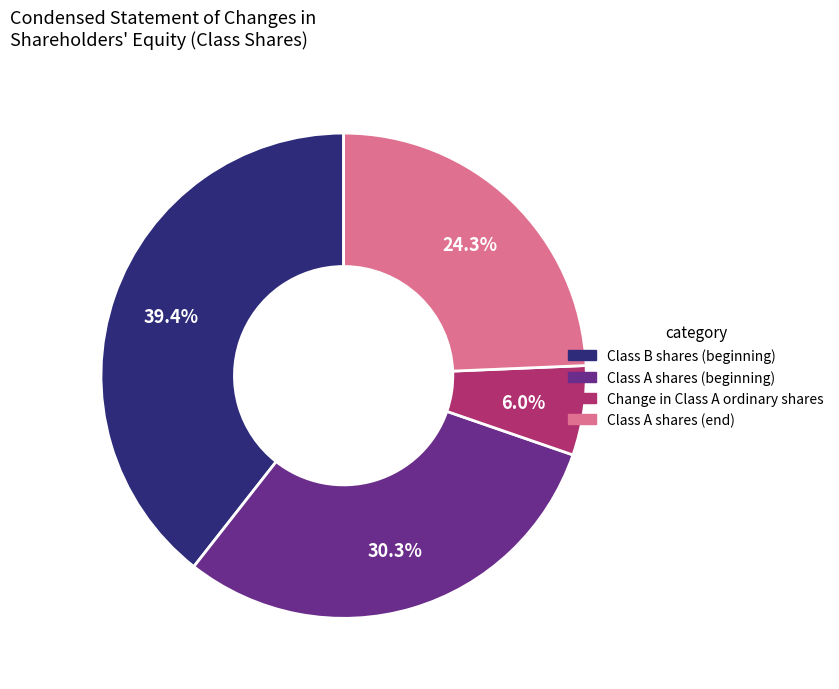

Is there a majority slice in this chart?

No